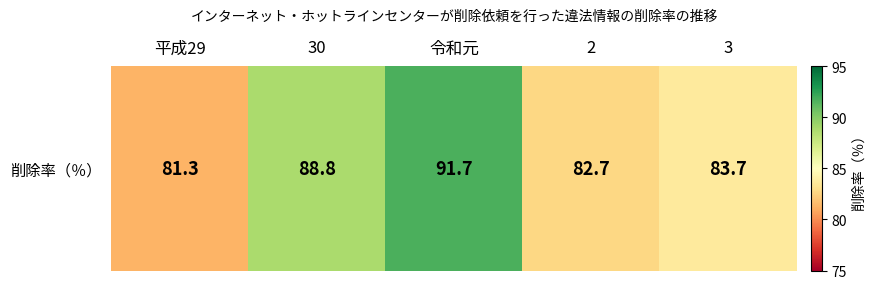

Between 30 and 3, which is larger?

30